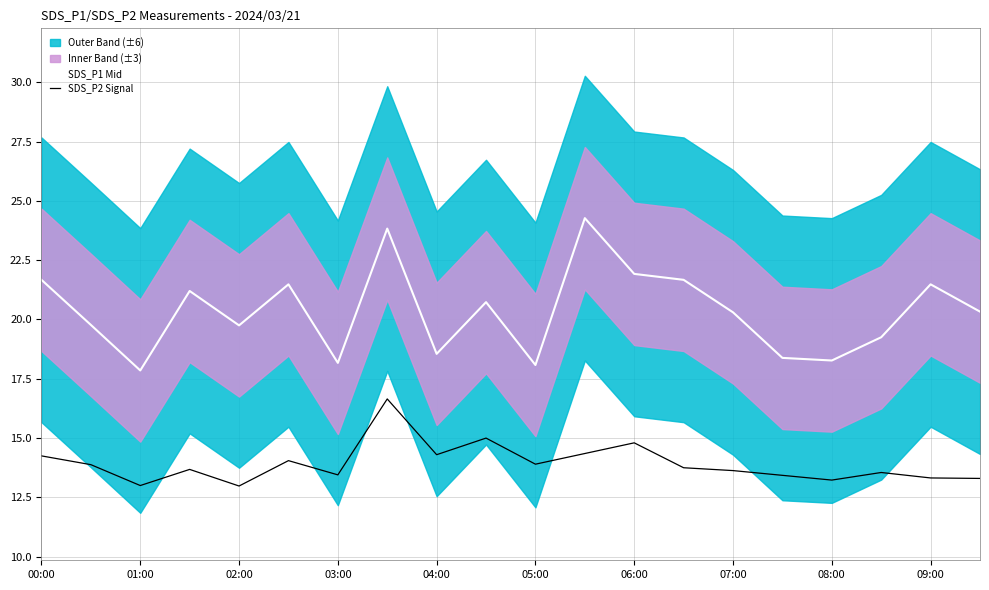

The SDS_P2 Signal series shows 3.1 at 03:00. True or false?

False